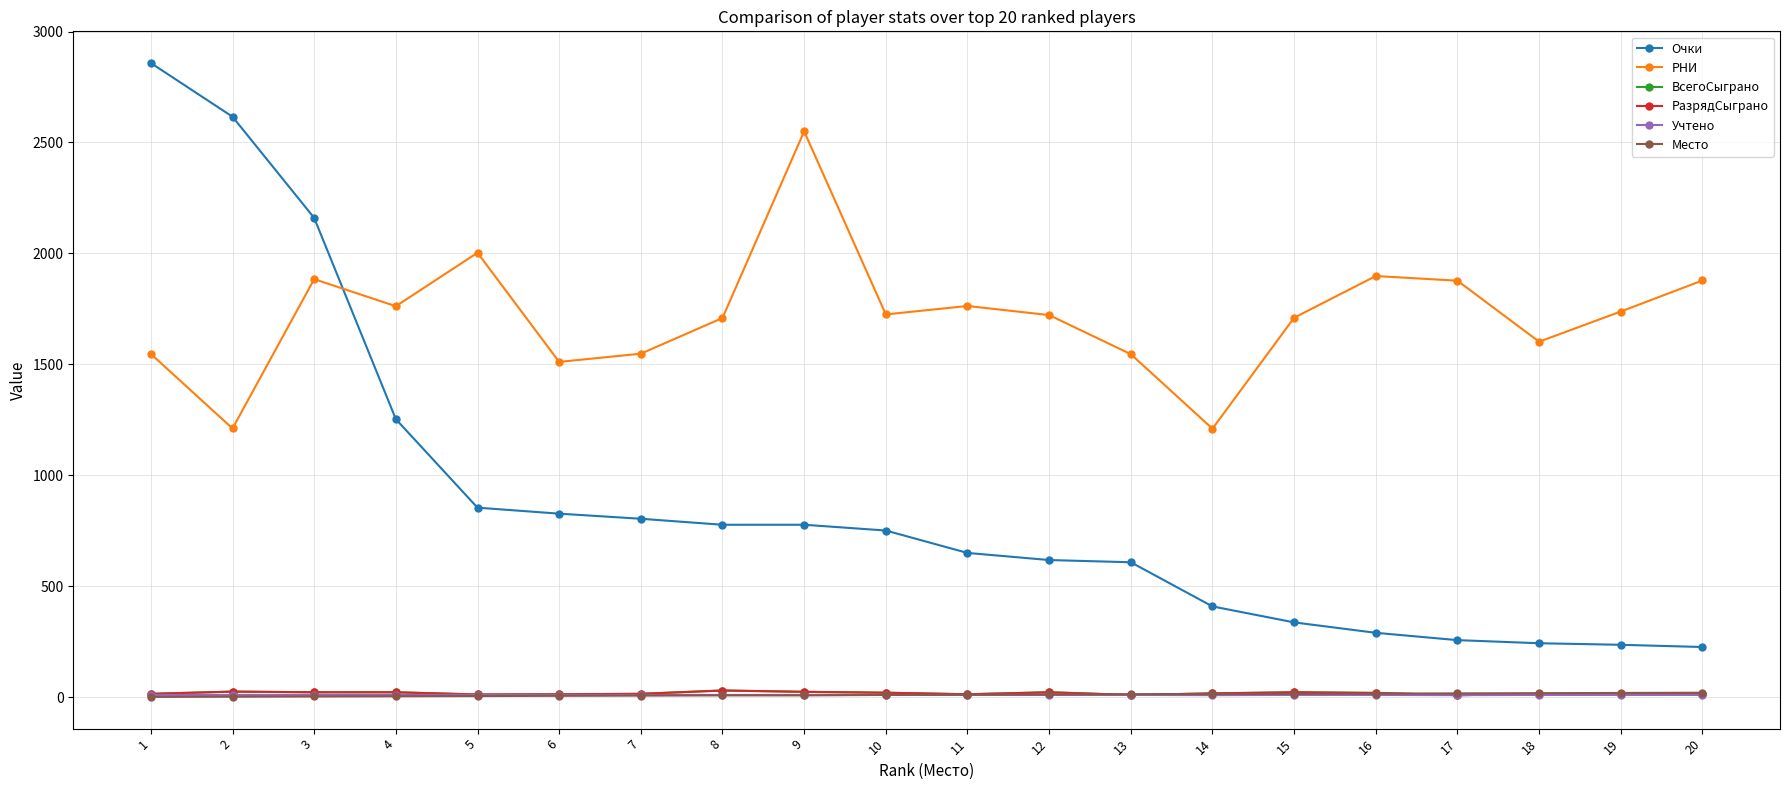

Reading left to right, extract all data points from this chart.

Очки: 1=2858	2=2616	3=2160	4=1253	5=854	6=827	7=804	8=777	9=777	10=751	11=650	12=618	13=608	14=409	15=337	16=290	17=257	18=243	19=236	20=226
РНИ: 1=1547	2=1211	3=1884	4=1762	5=2003	6=1511	7=1548	8=1709	9=2550	10=1725	11=1763	12=1722	13=1546	14=1210	15=1710	16=1898	17=1877	18=1602	19=1738	20=1878
ВсегоСыграно: 1=15	2=25	3=22	4=22	5=12	6=13	7=15	8=30	9=24	10=20	11=13	12=22	13=10	14=17	15=22	16=19	17=9	18=14	19=14	20=16
РазрядСыграно: 1=15	2=25	3=22	4=22	5=12	6=13	7=15	8=30	9=24	10=20	11=13	12=22	13=10	14=17	15=22	16=19	17=9	18=14	19=14	20=16
Учтено: 1=10	2=10	3=10	4=10	5=10	6=10	7=10	8=10	9=10	10=10	11=10	12=10	13=10	14=9	15=10	16=10	17=9	18=10	19=10	20=10
Место: 1=1	2=2	3=3	4=4	5=5	6=6	7=7	8=8	9=8	10=10	11=11	12=12	13=13	14=14	15=15	16=16	17=17	18=18	19=19	20=20